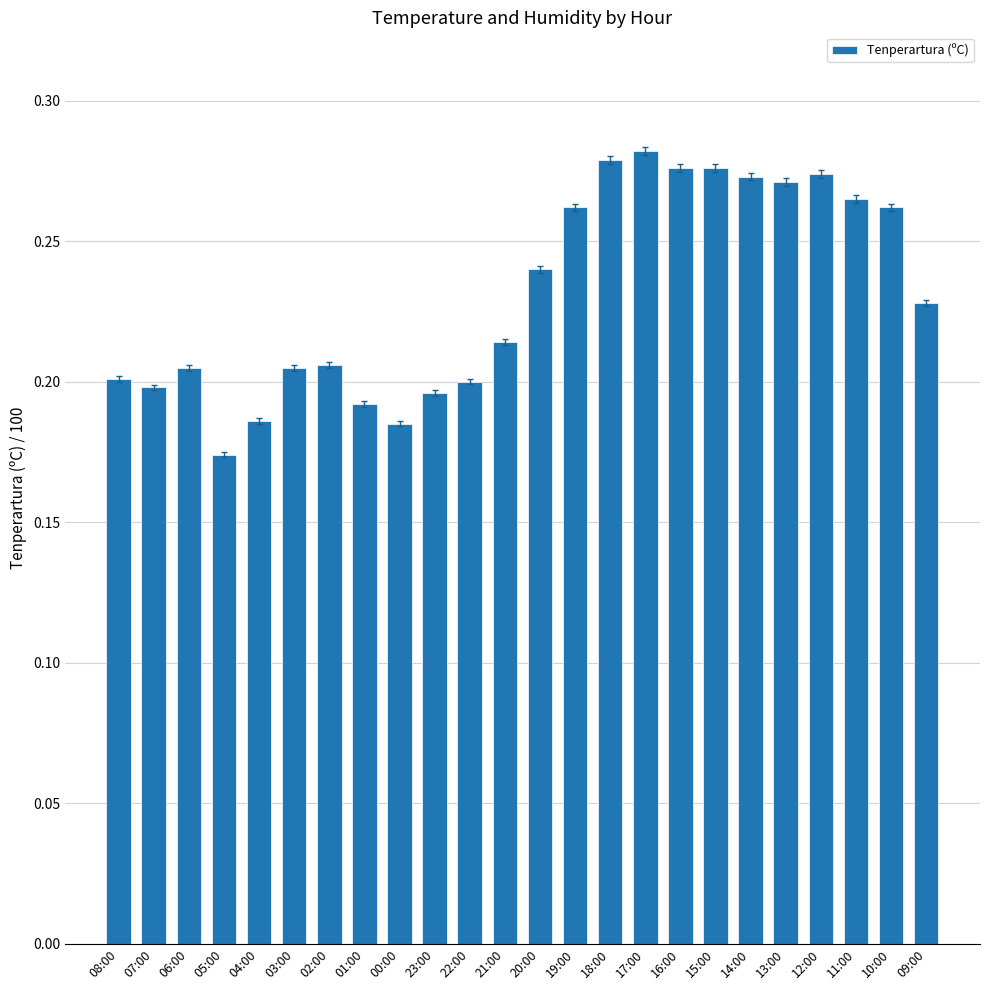

The chart shows a value of 0.2 at 21:00. True or false?

True